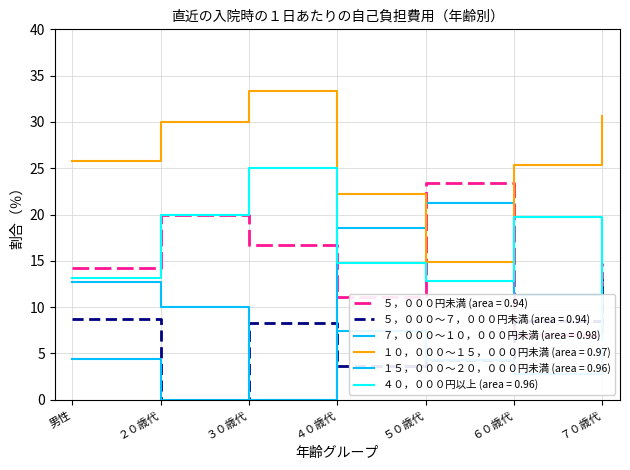

List the series in order of their peak value, highest first.

１０，０００～１５，０００円未満 (area = 0.97), ４０，０００円以上 (area = 0.96), ５，０００円未満 (area = 0.94), ７，０００～１０，０００円未満 (area = 0.98), ５，０００～７，０００円未満 (area = 0.94), １５，０００～２０，０００円未満 (area = 0.96)